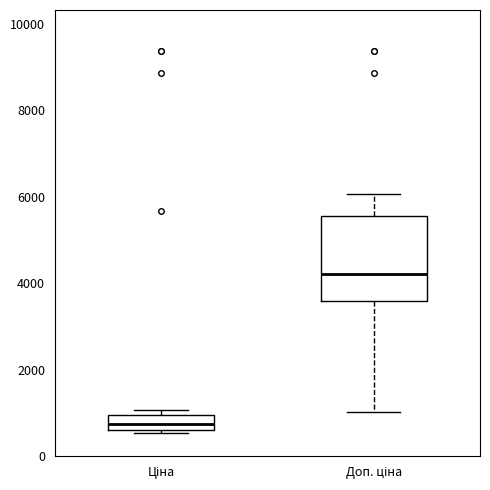

Where is the upper edge of the box for Ціна on the y-axis? The values are not printed on the chart, so give them approximately, as read against the axis.

1000